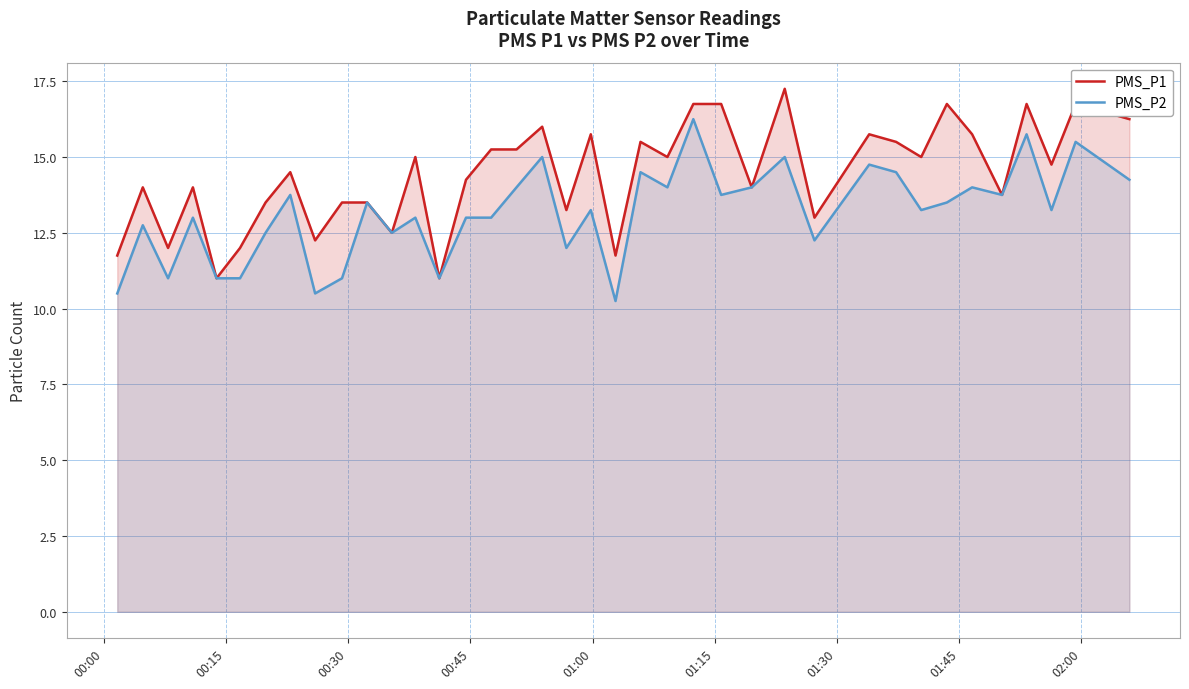

Rank the series by their average value, from highest to lowest.

PMS_P1, PMS_P2